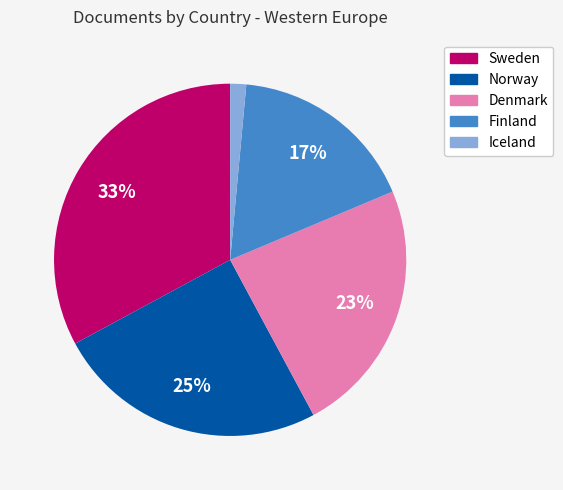

True or false: Iceland accounts for 11% of the total.

False